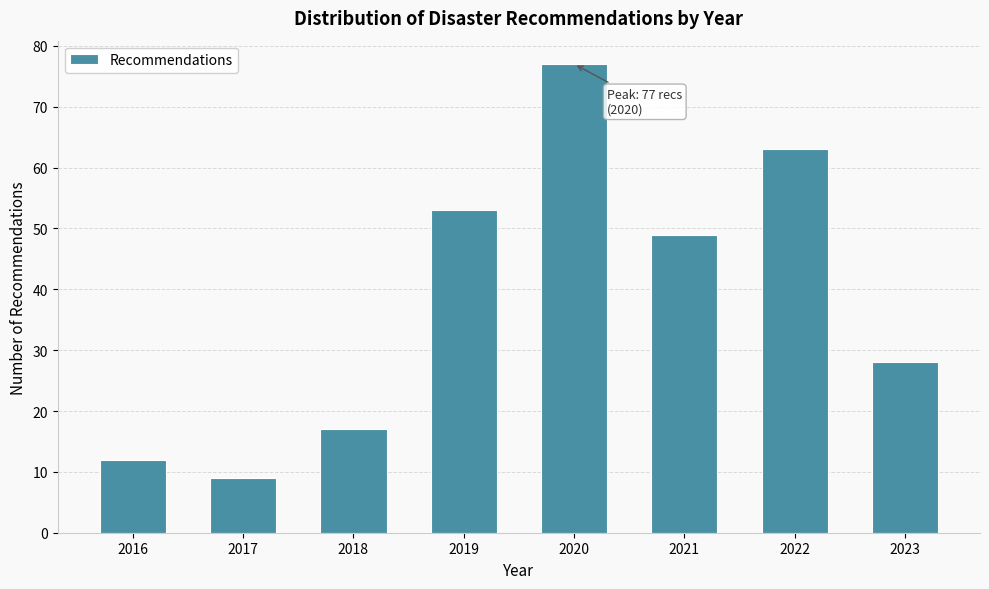

Reading right to left, what are all the values shown in this chart?

2023=28	2022=63	2021=49	2020=77	2019=53	2018=17	2017=9	2016=12